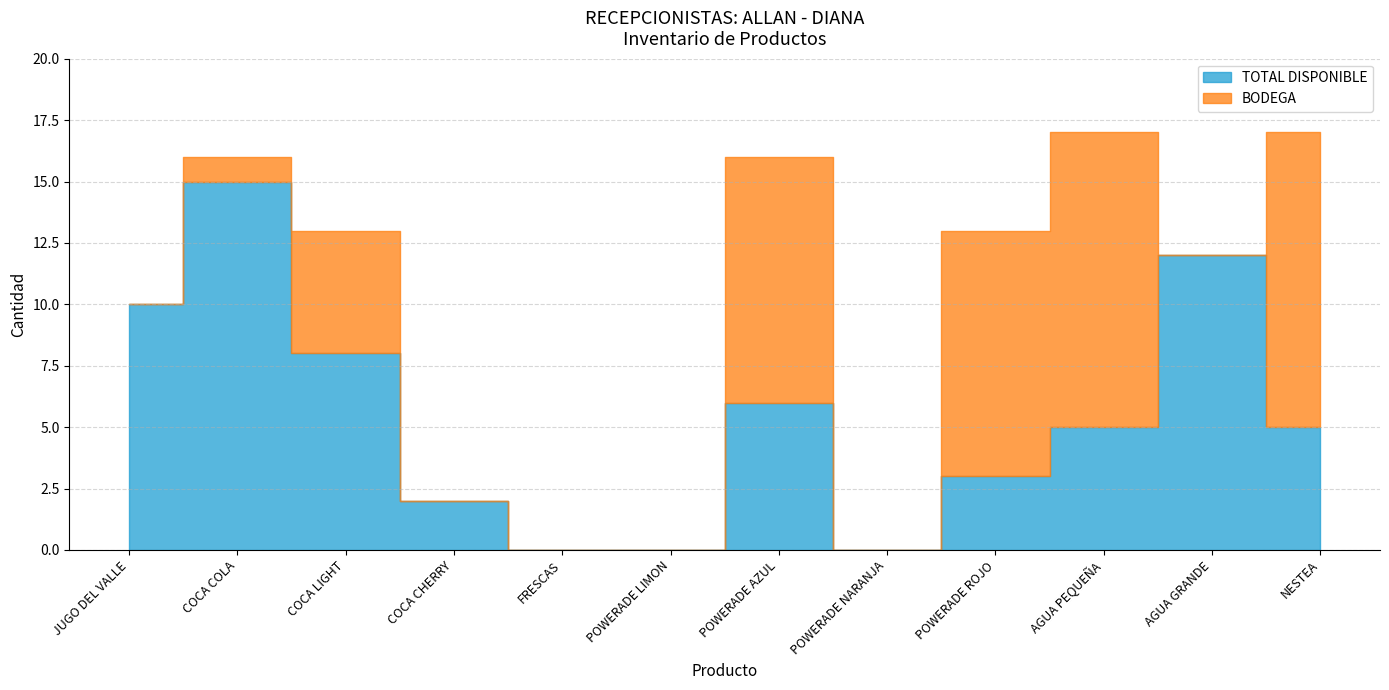

At which label does BODEGA first exceed 1?

COCA LIGHT